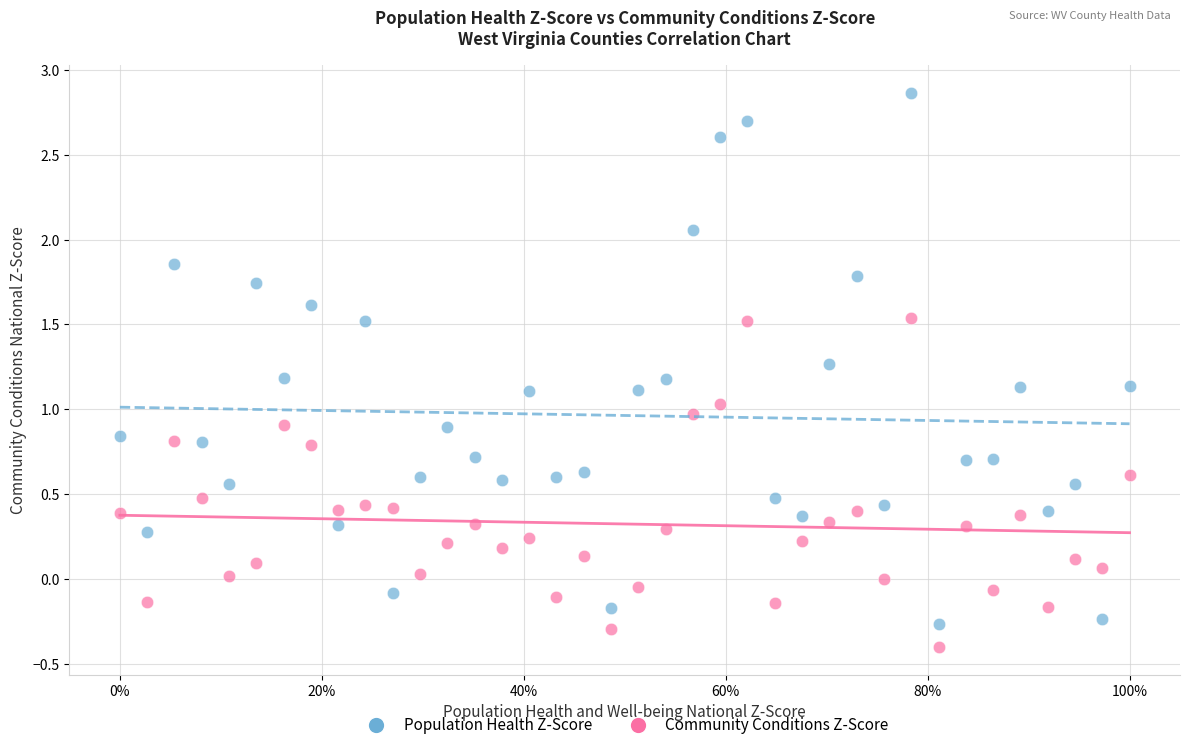

Which series contains the highest Y value?

Population Health Z-Score